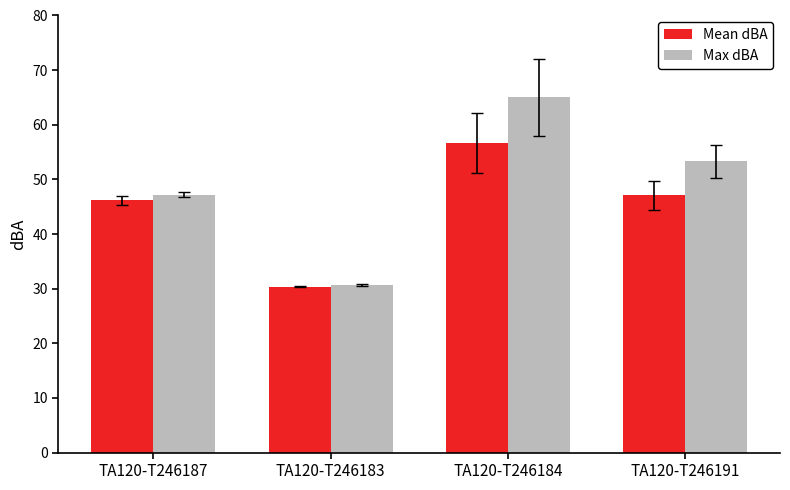

What is the greatest value displayed?

65.0